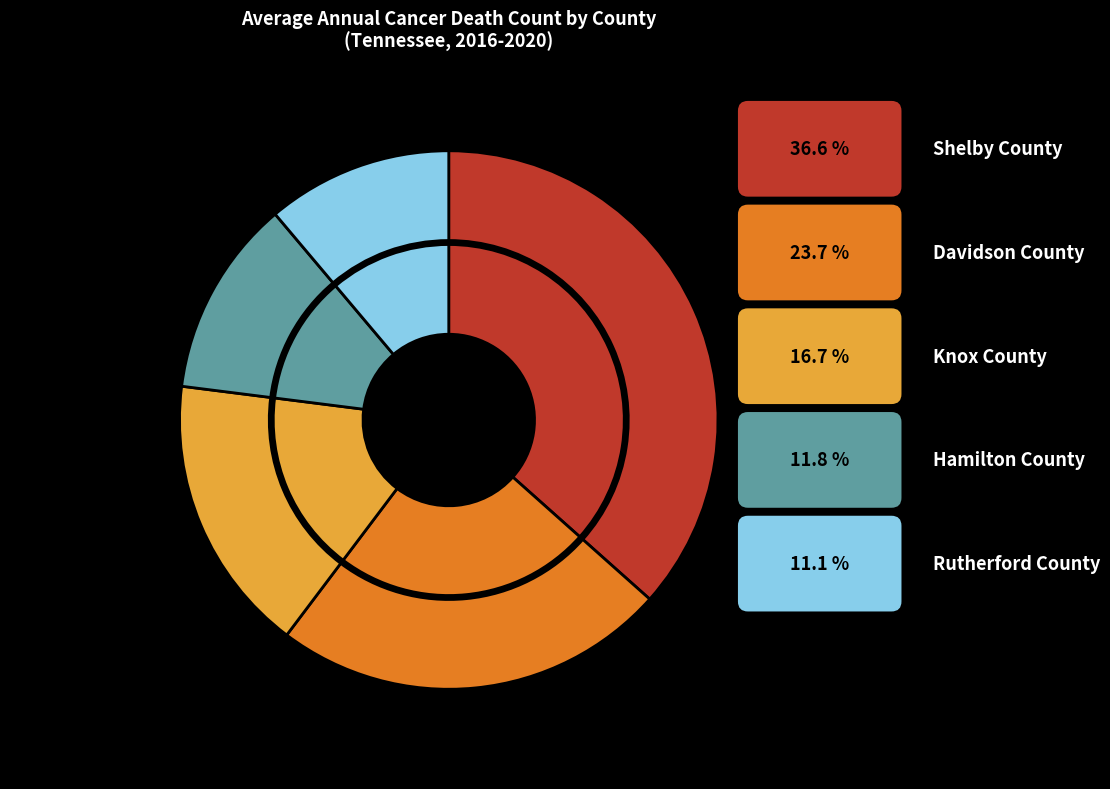

Which category has the biggest portion of the pie?

Shelby County